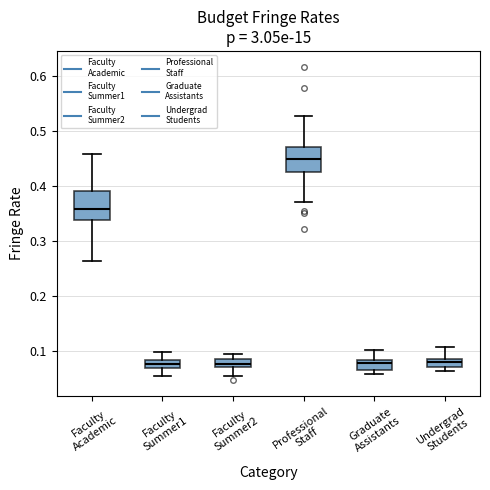

Which box's median line is the highest?

Professional Staff